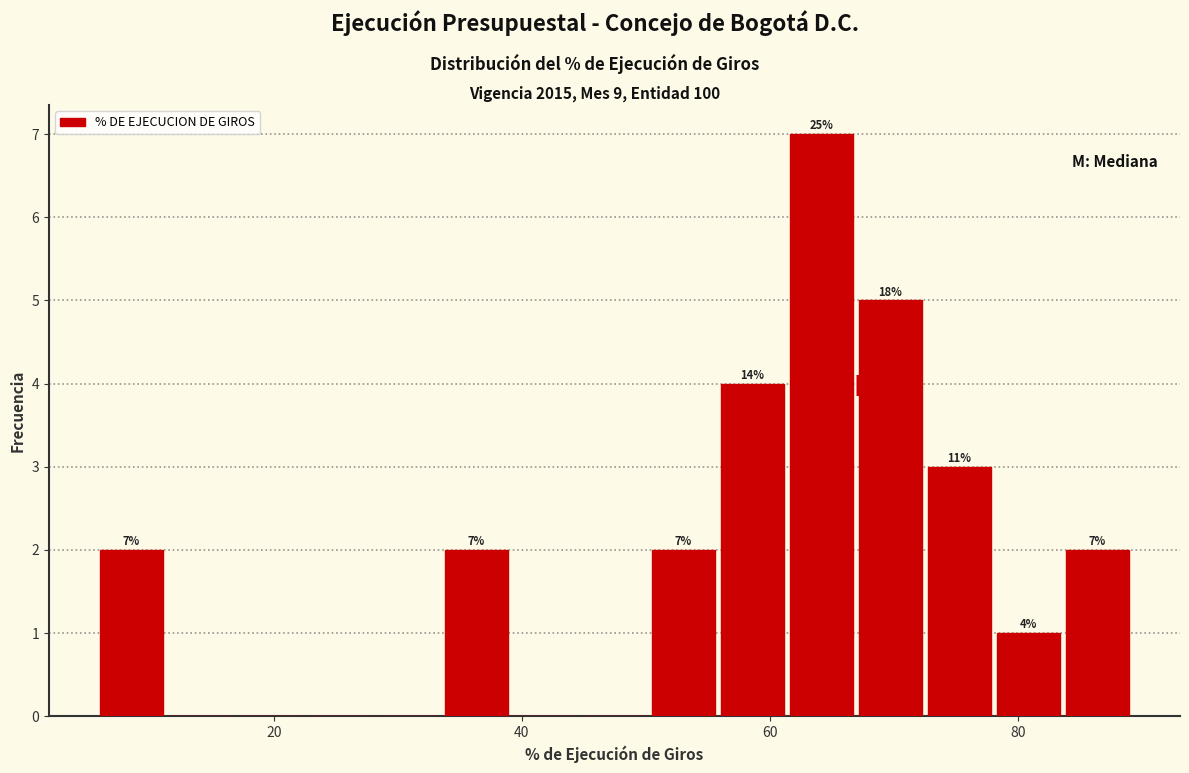

Read against the x-axis, roughly where is the centre of the tallest bar?

64